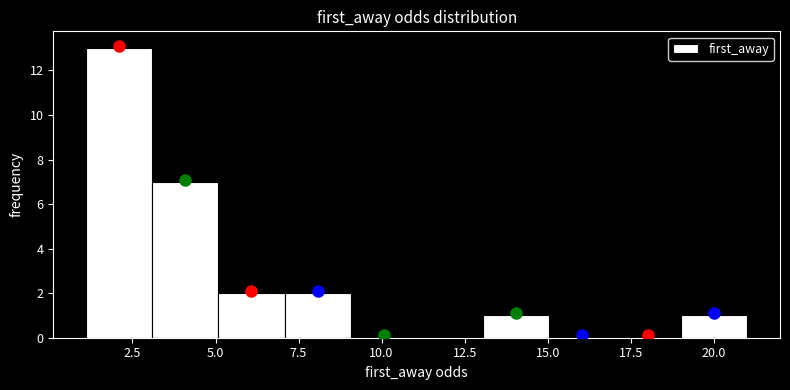

Around what value on the x-axis is the tallest bar? Give the approximate position of its centre, as read against the axis.

2.0